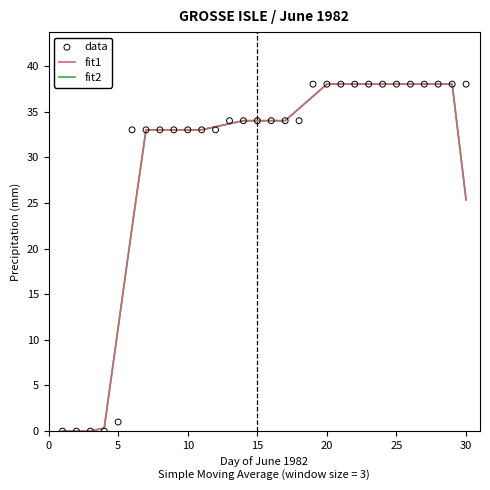

Which series contains the lowest Y value?

fit1